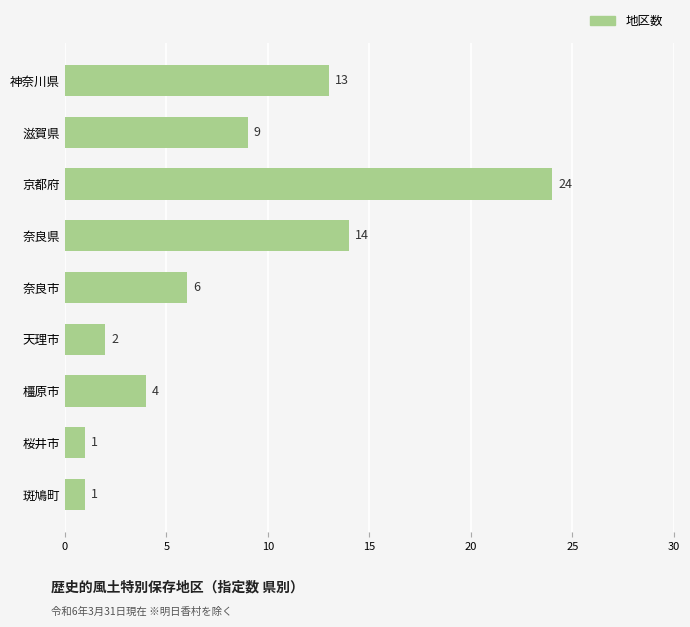

What is the value of the 9th bar from the top?

1